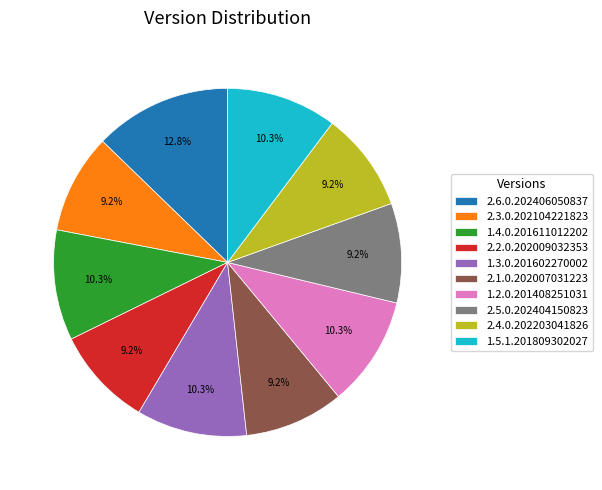

Is the sum of 2.6.0.202406050837 and 1.4.0.201611012202 greater than half?

No